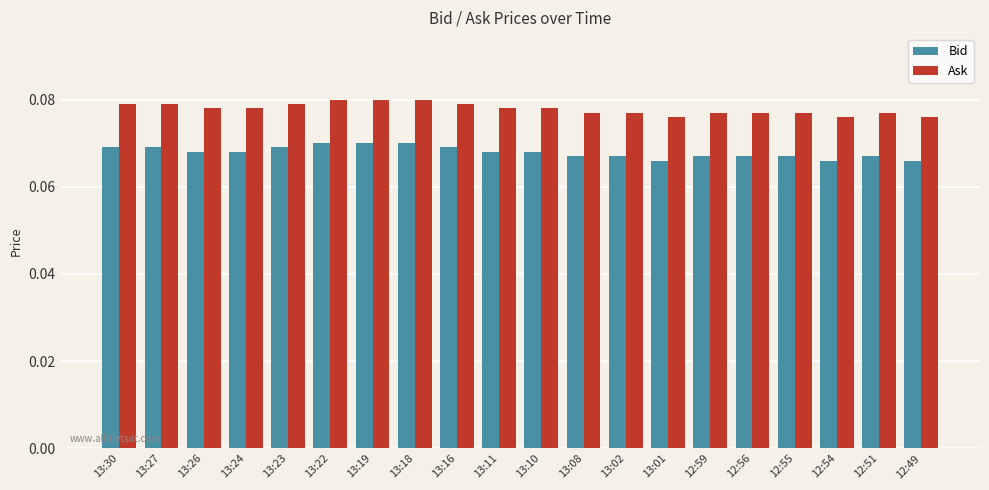

What position from the left is 13:10?

11